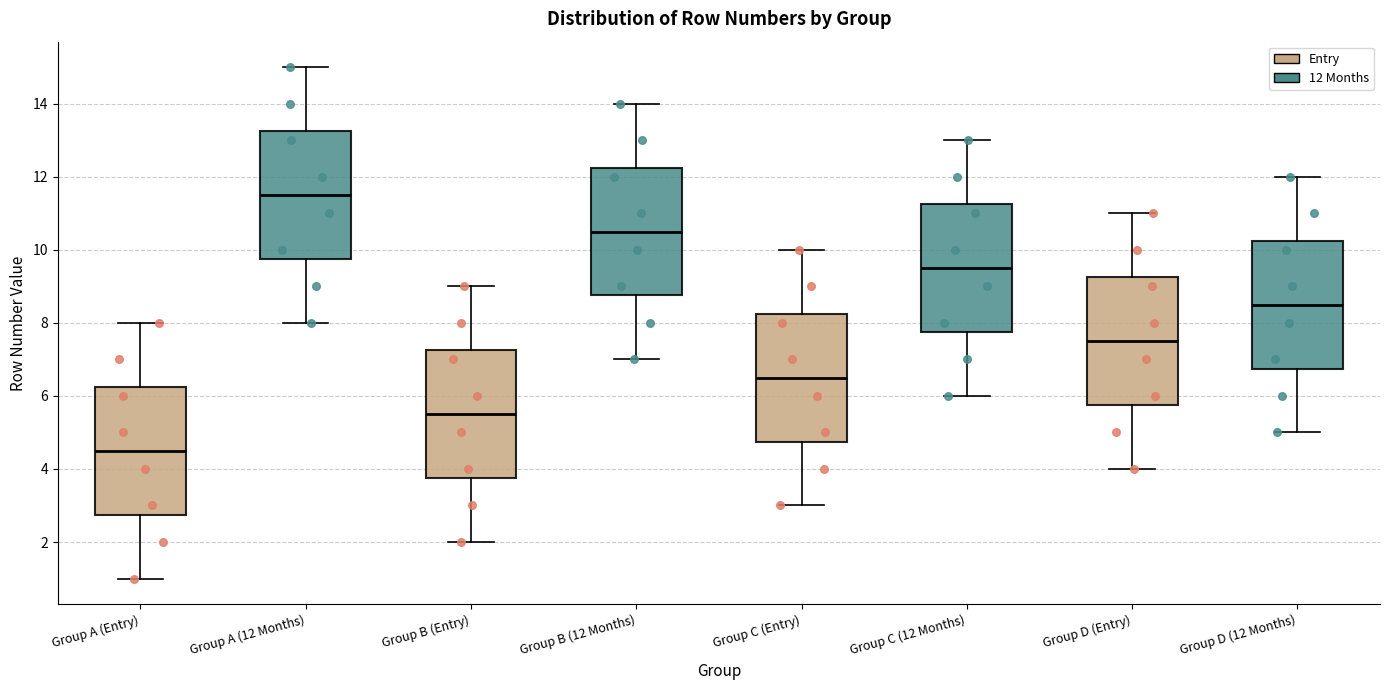

Reading left to right, read every box against the y-axis: the position of its median line, the range the box covers, and the ends of its whiskers. The values are not printed on the chart, so give them approximately, as read against the axis.

Group A (Entry): median 4.6, box 2.8 to 6.2, whiskers 1.0 to 8.0
Group A (12 Months): median 11.6, box 9.8 to 13.2, whiskers 8.0 to 15.0
Group B (Entry): median 5.6, box 3.8 to 7.2, whiskers 2.0 to 9.0
Group B (12 Months): median 10.6, box 8.8 to 12.2, whiskers 7.0 to 14.0
Group C (Entry): median 6.6, box 4.8 to 8.2, whiskers 3.0 to 10.0
Group C (12 Months): median 9.6, box 7.8 to 11.2, whiskers 6.0 to 13.0
Group D (Entry): median 7.6, box 5.8 to 9.2, whiskers 4.0 to 11.0
Group D (12 Months): median 8.6, box 6.8 to 10.2, whiskers 5.0 to 12.0